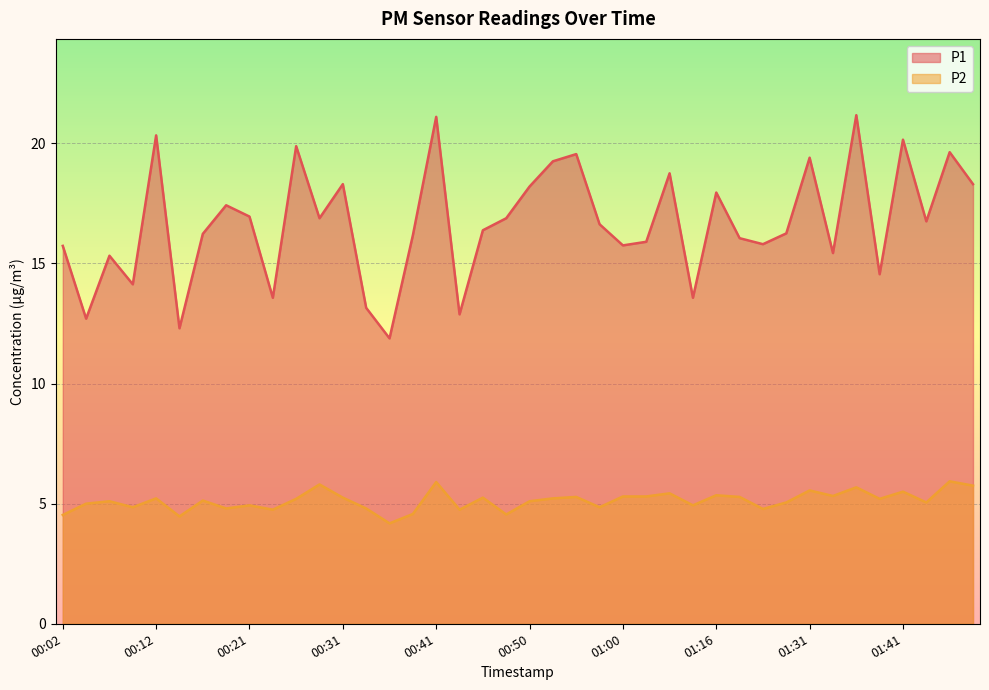

What is the label of the 16th point from the right?

01:00